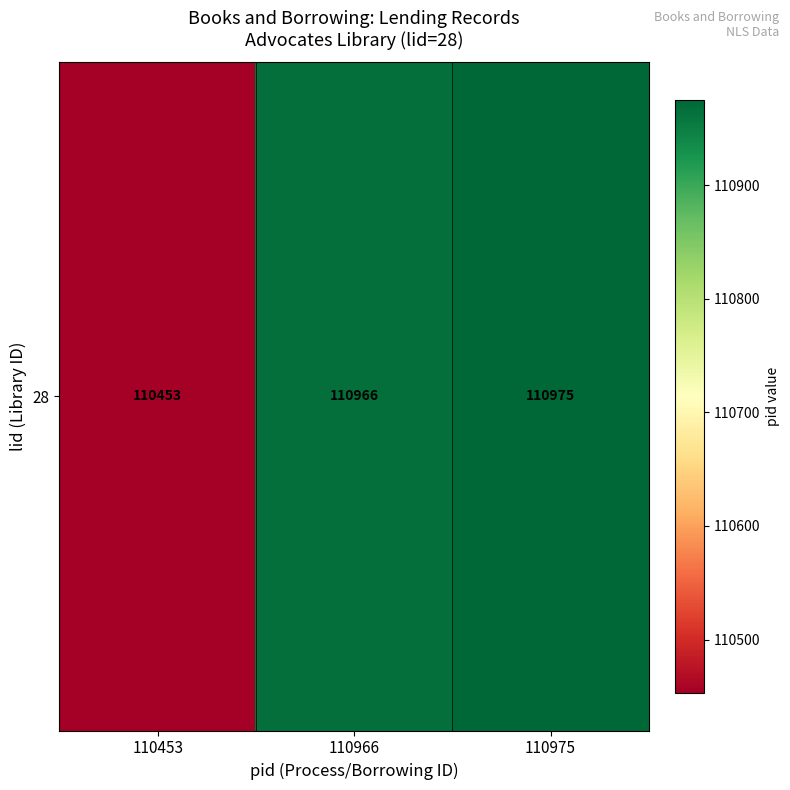

What is the maximum value shown in the chart?

110975